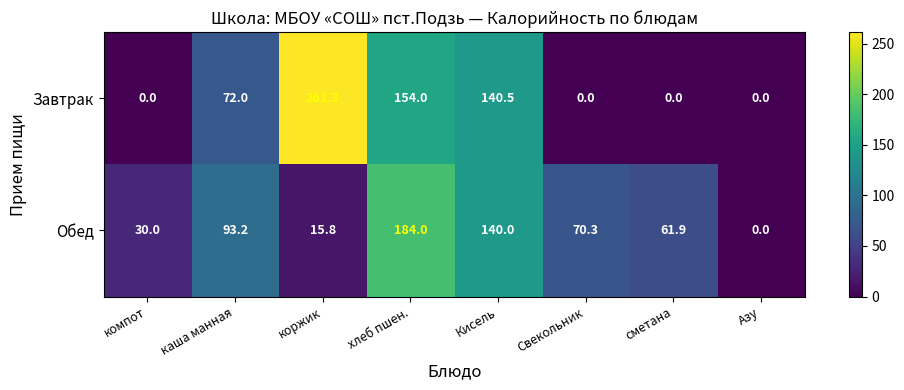

Reading left to right, list all the values displayed in this chart.

Завтрак: компот=0.0	каша манная=72.0	коржик=261.3	хлеб пшен.=154.0	Кисель=140.5	Свекольник=0.0	сметана=0.0	Азу=0.0
Обед: компот=30.0	каша манная=93.2	коржик=15.8	хлеб пшен.=184.0	Кисель=140.0	Свекольник=70.3	сметана=61.9	Азу=0.0